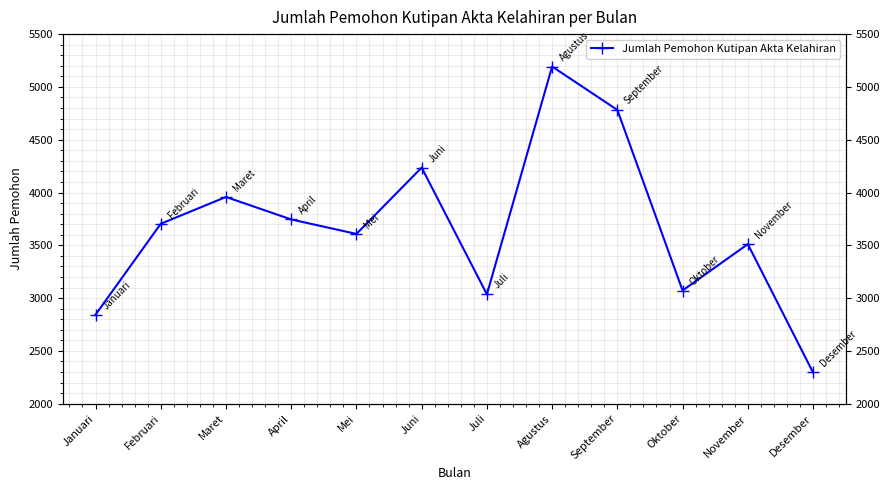

Approximately how many times larger is the value at April compared to September?

0.8